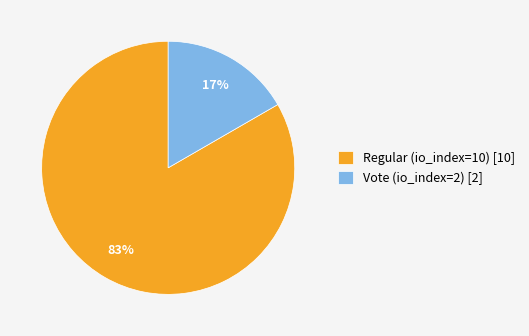

The Vote (io_index=2) slice represents 3% of the pie. True or false?

False